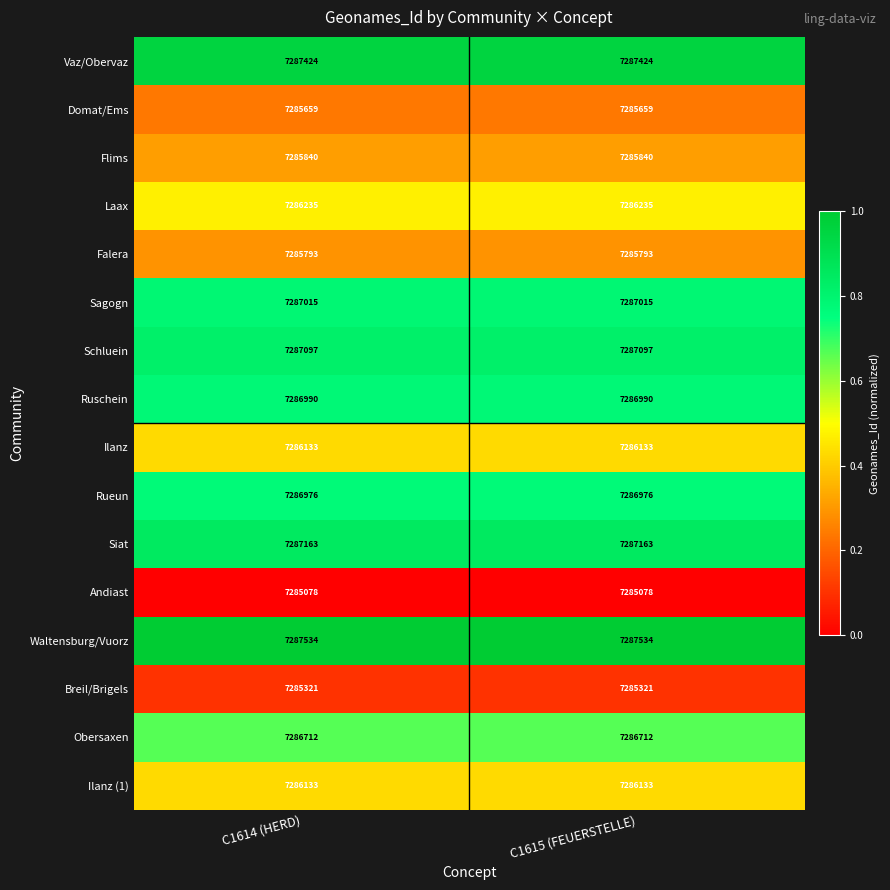

What is the minimum value for Domat/Ems?

7285659